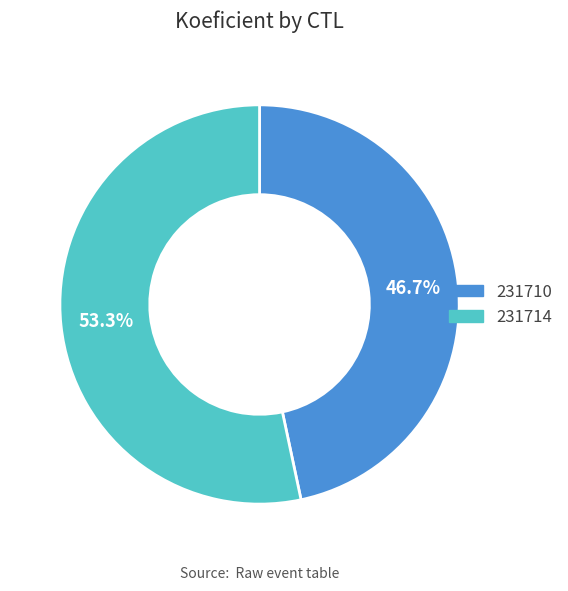

Count the number of slices in the pie.

2